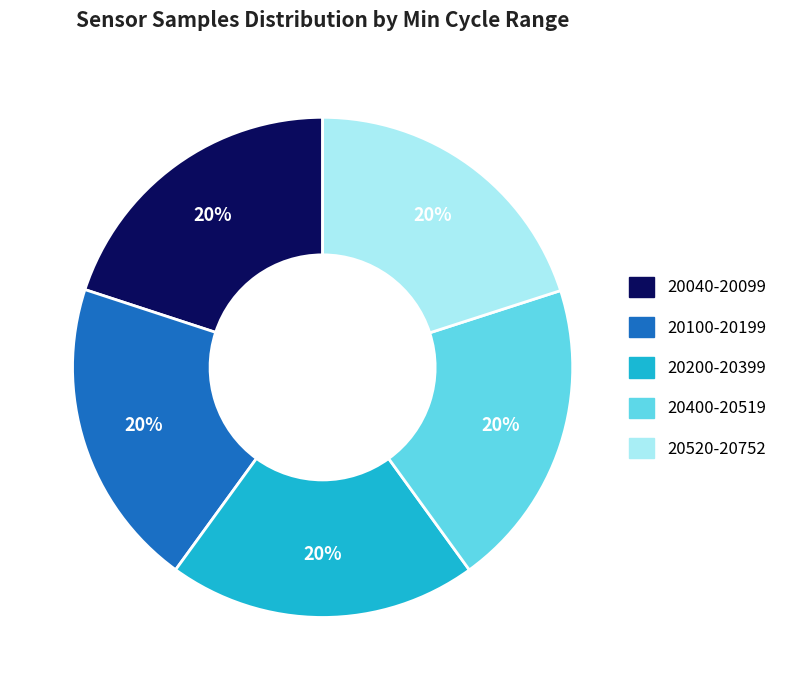

Does any single category account for the majority?

No